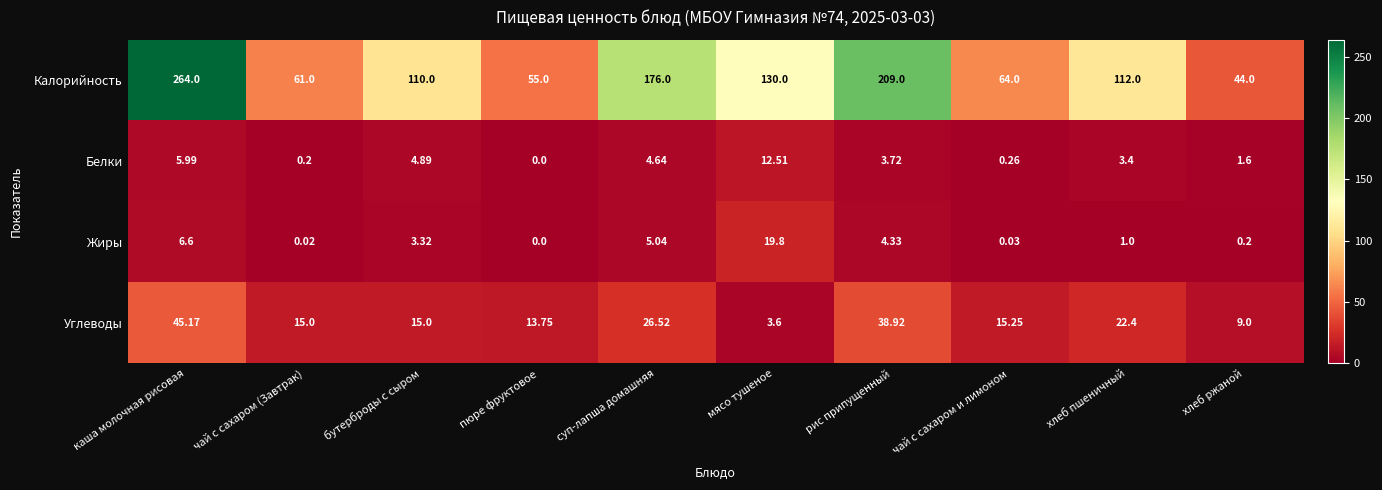

At which category does the chart reach its peak across all series?

каша молочная рисовая